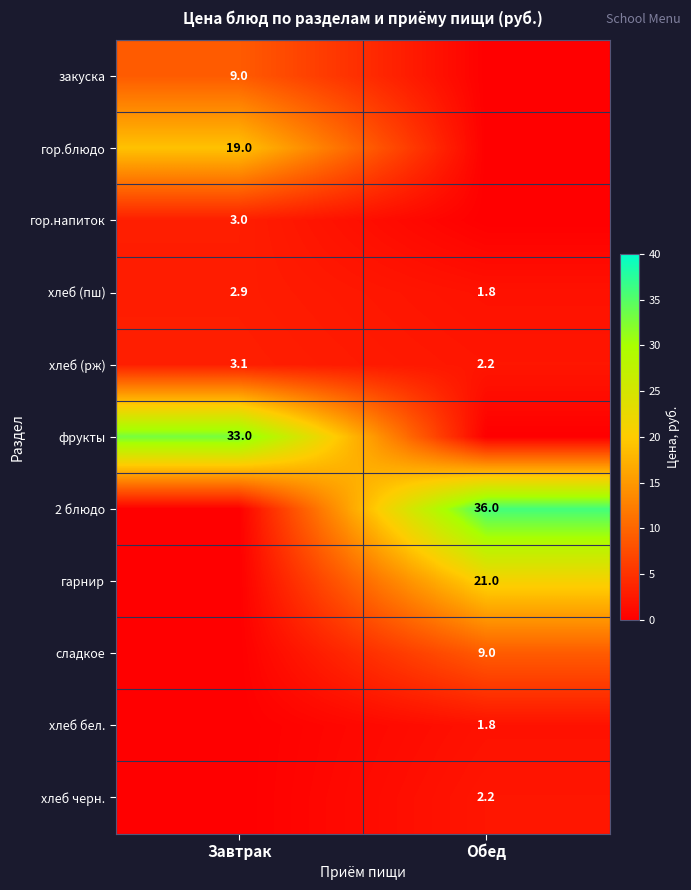

What is the approximate value of хлеб (пш) at Обед?

1.8